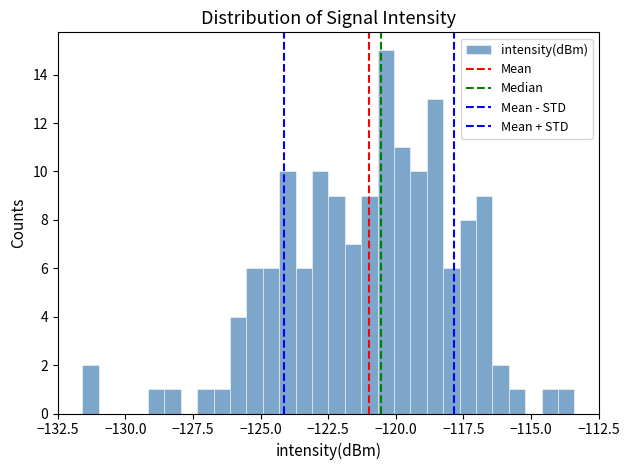

Around what value on the x-axis is the tallest bar? Give the approximate position of its centre, as read against the axis.

-120.5